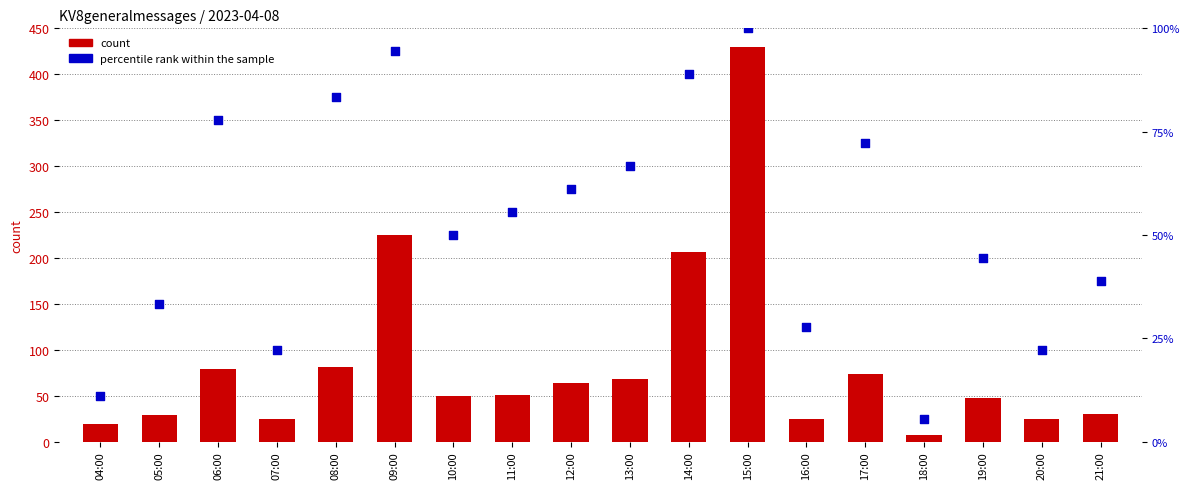

What are all the series names shown in the legend?

count, percentile rank within the sample